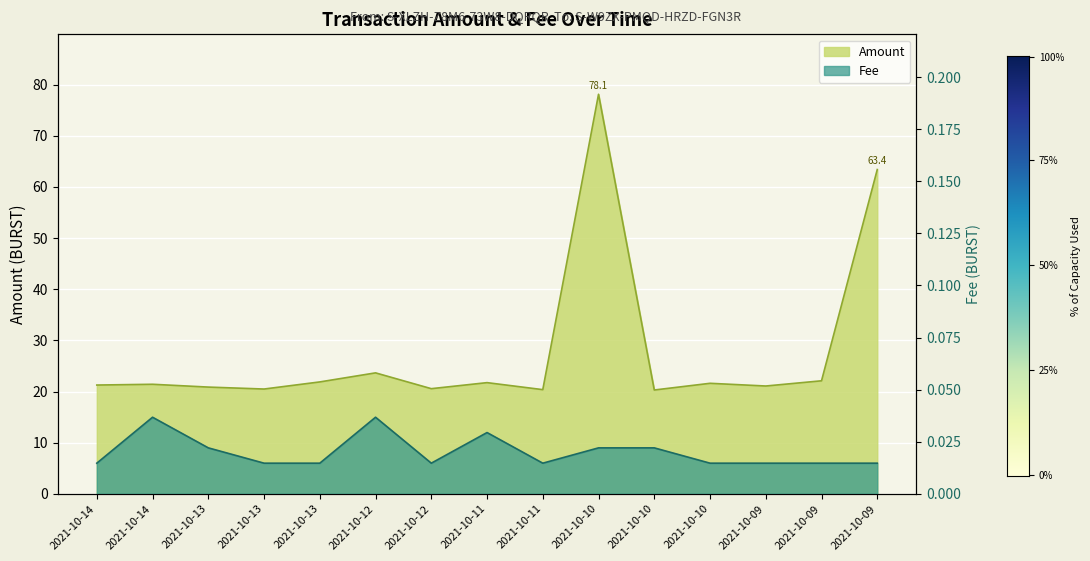

What is the value of the Amount point at the 2nd from the left?

21.3